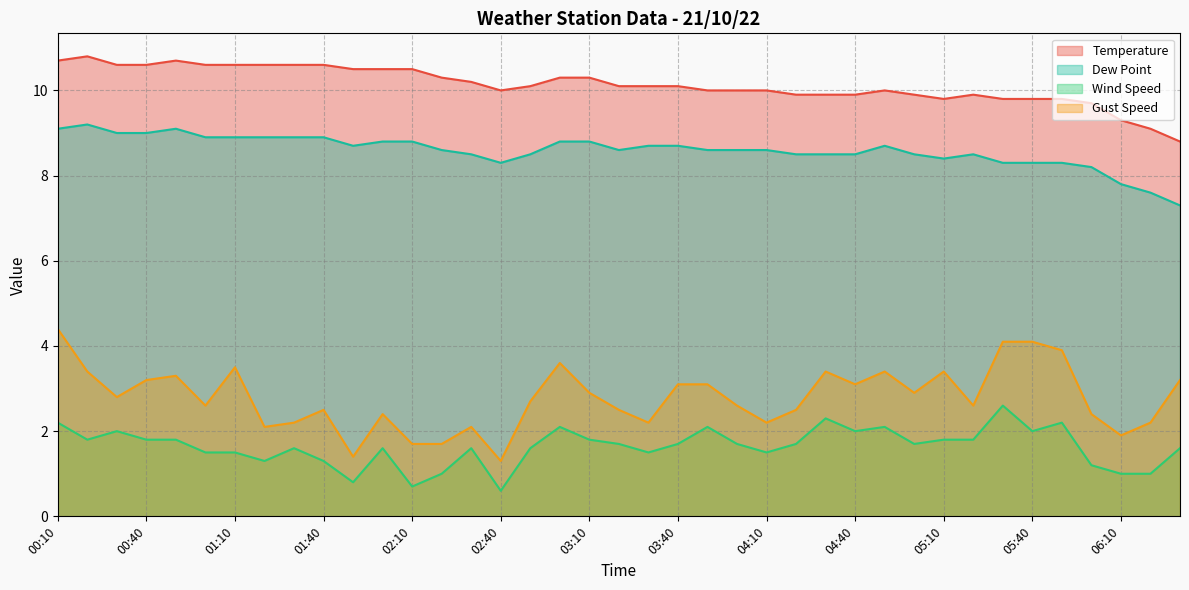

True or false: Dew Point has a value of 12.7 at 02:10.

False